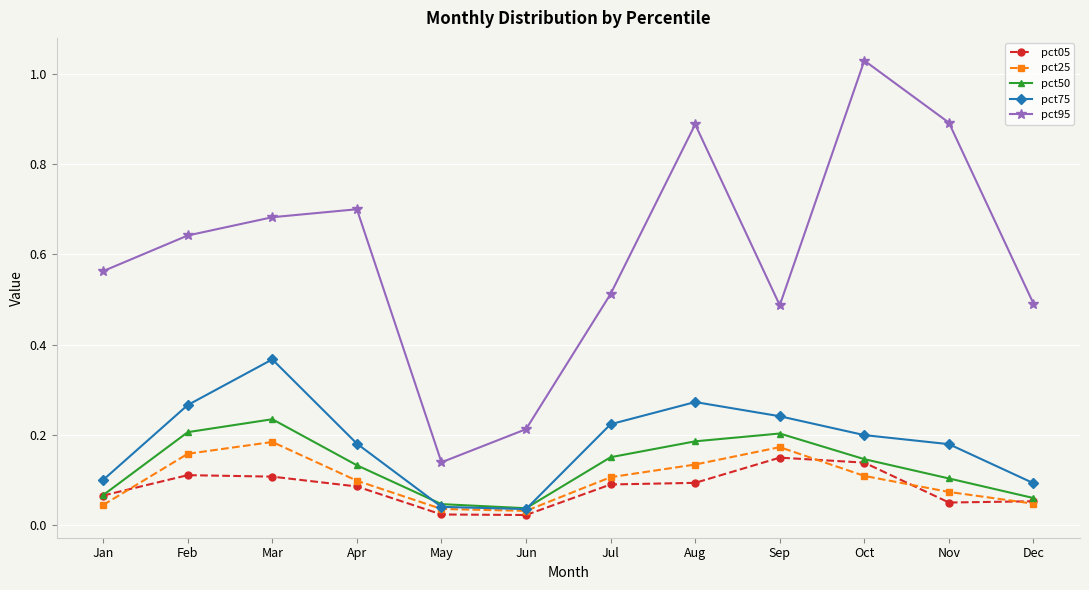

Rank the series by their maximum value, from highest to lowest.

pct95, pct75, pct50, pct25, pct05